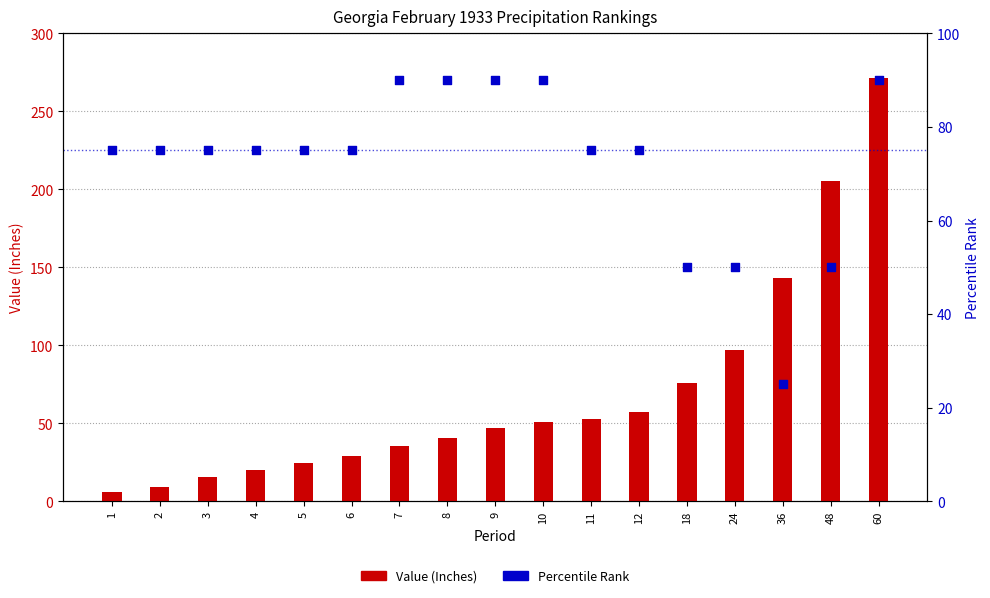

Which series contains the lowest Y value?

Value (Inches)